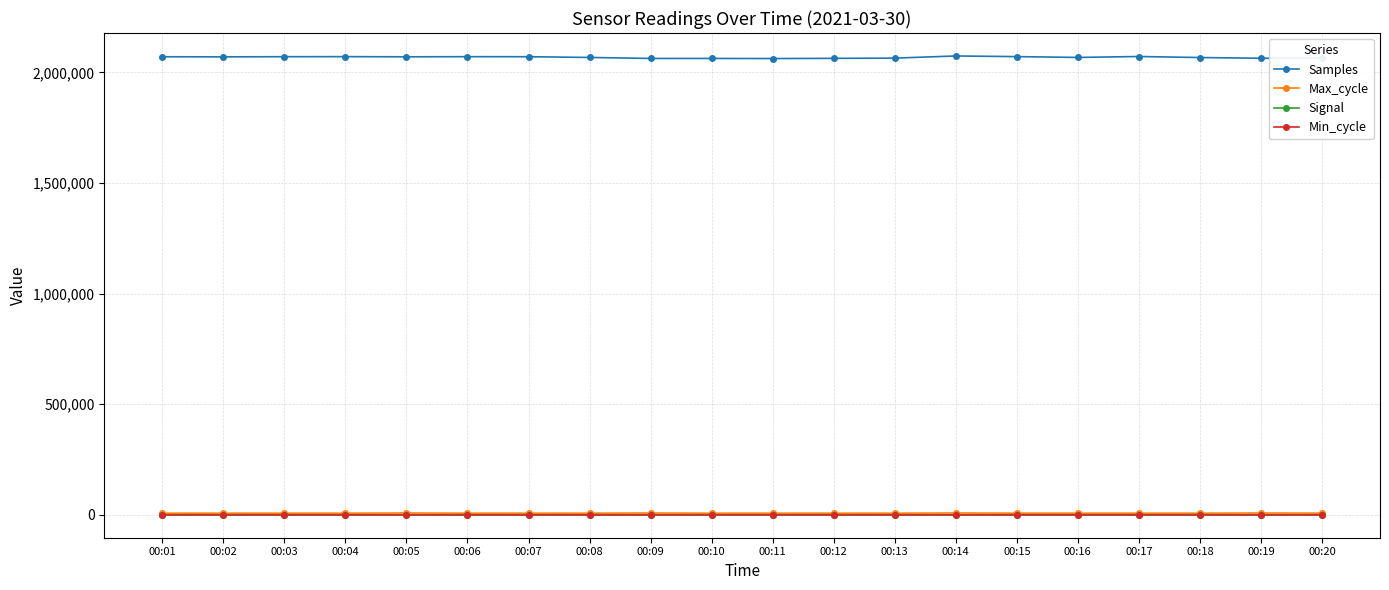

Count the number of data series in this chart.

4